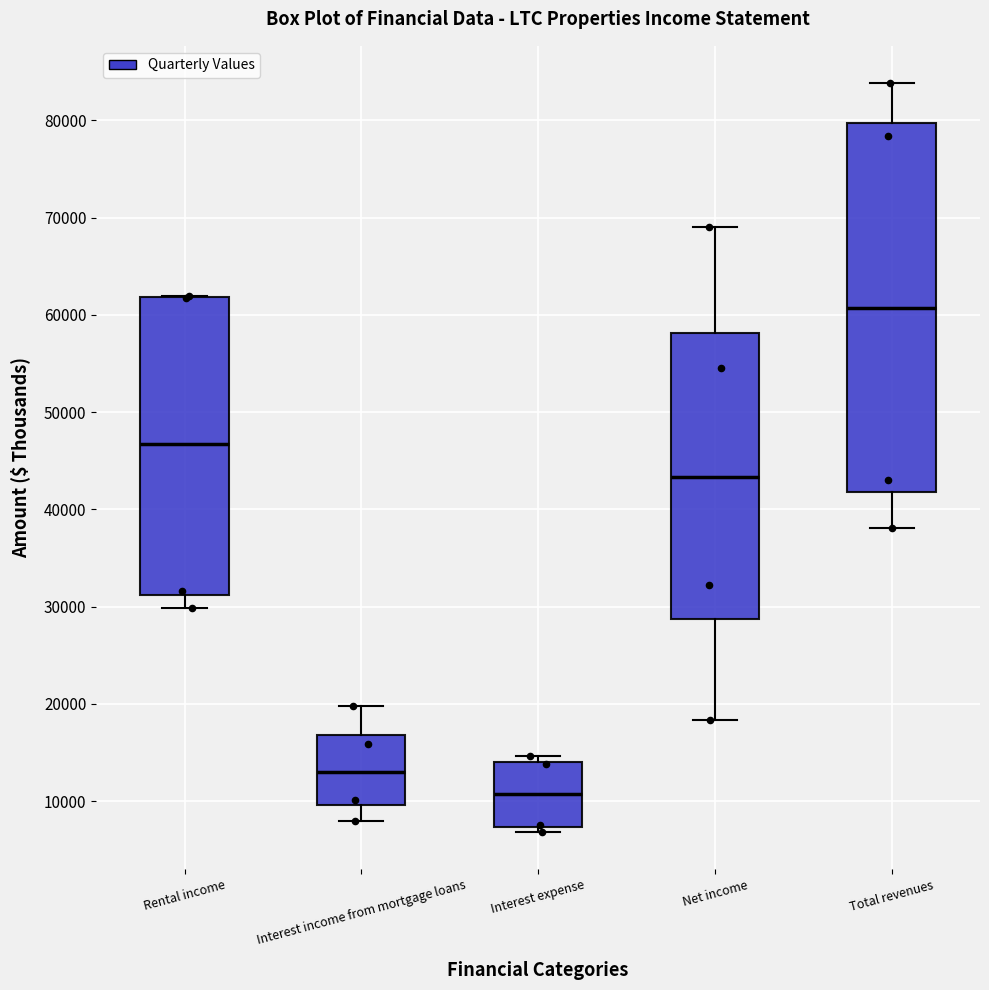

Reading left to right, read every box against the y-axis: the position of its median line, the range the box covers, and the ends of its whiskers. The values are not printed on the chart, so give them approximately, as read against the axis.

Rental income: median 47000, box 31000 to 62000, whiskers 30000 to 62000
Interest income from mortgage loans: median 13000, box 10000 to 17000, whiskers 8000 to 20000
Interest expense: median 11000, box 7000 to 14000, whiskers 7000 (just below the box's lower edge) to 15000
Net income: median 43000, box 29000 to 58000, whiskers 18000 to 69000
Total revenues: median 61000, box 42000 to 80000, whiskers 38000 to 84000